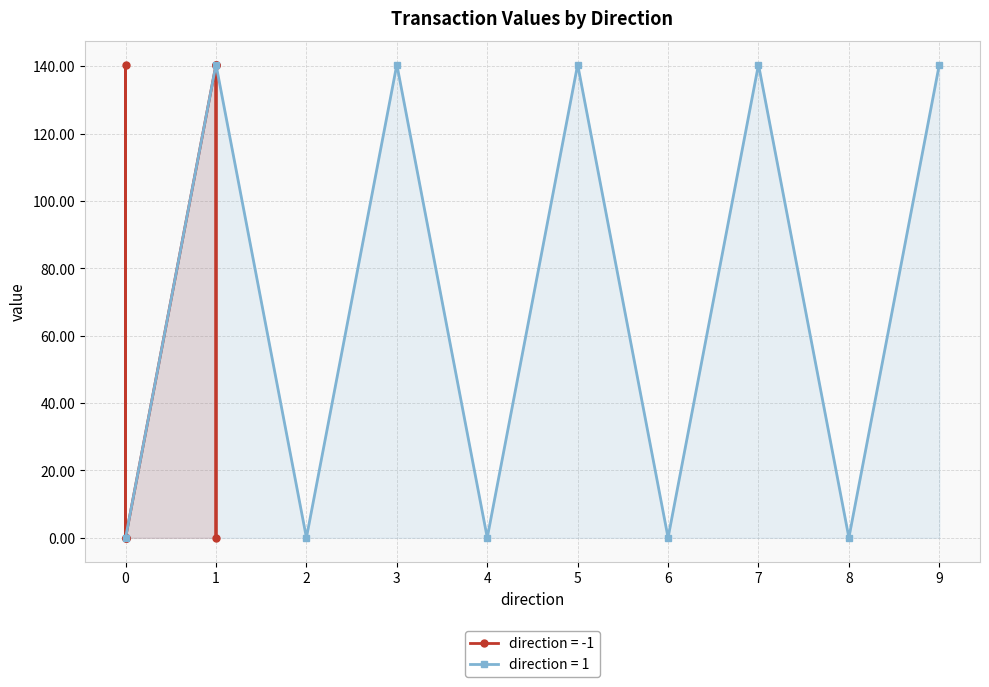

What is the highest value of the direction = 1 series?

140.5